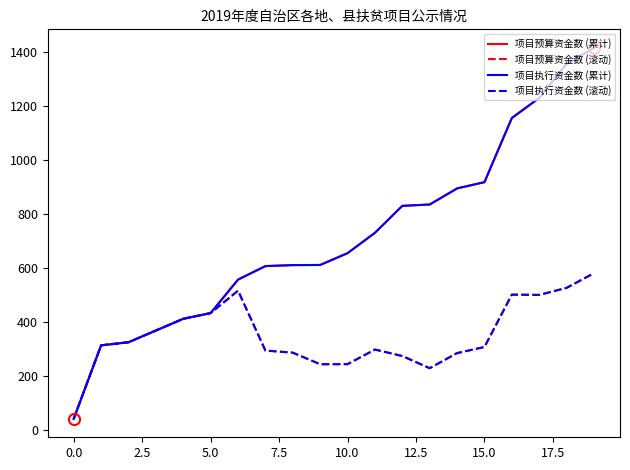

Does the chart display data point markers on the line(s)?

No